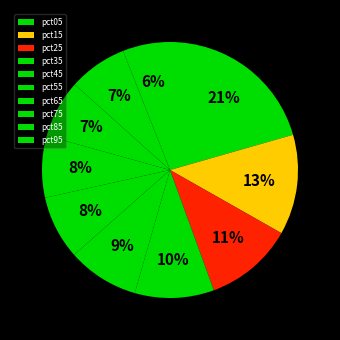

Rank the categories by value from lowest to highest.

pct95, pct75, pct85, pct65, pct55, pct45, pct35, pct25, pct15, pct05